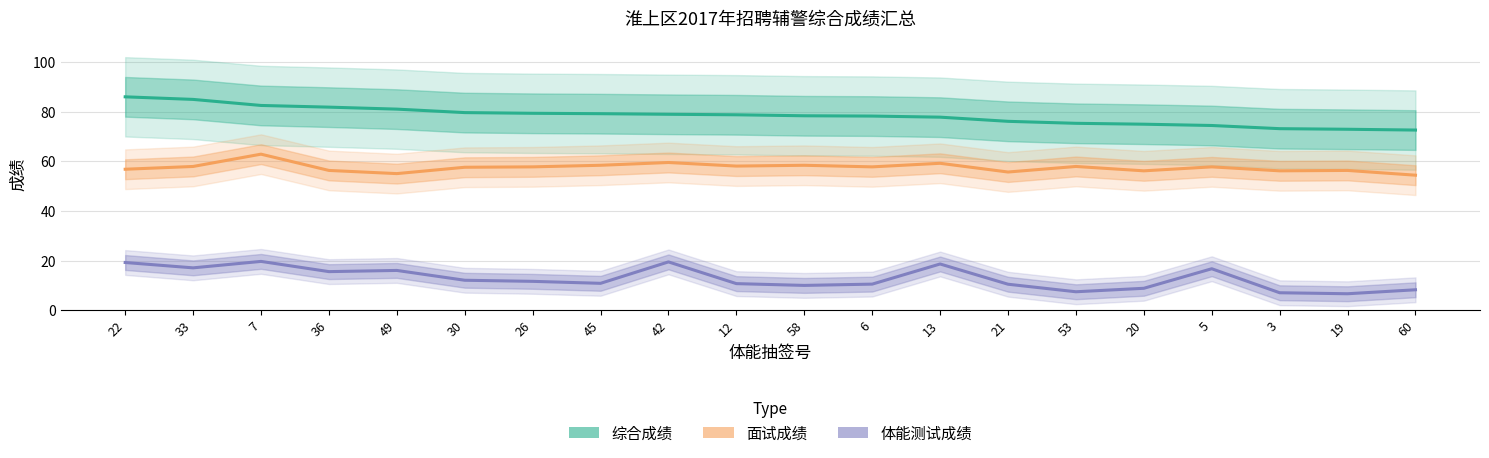

The value of 面试成绩 at 36 is 78.9. True or false?

False